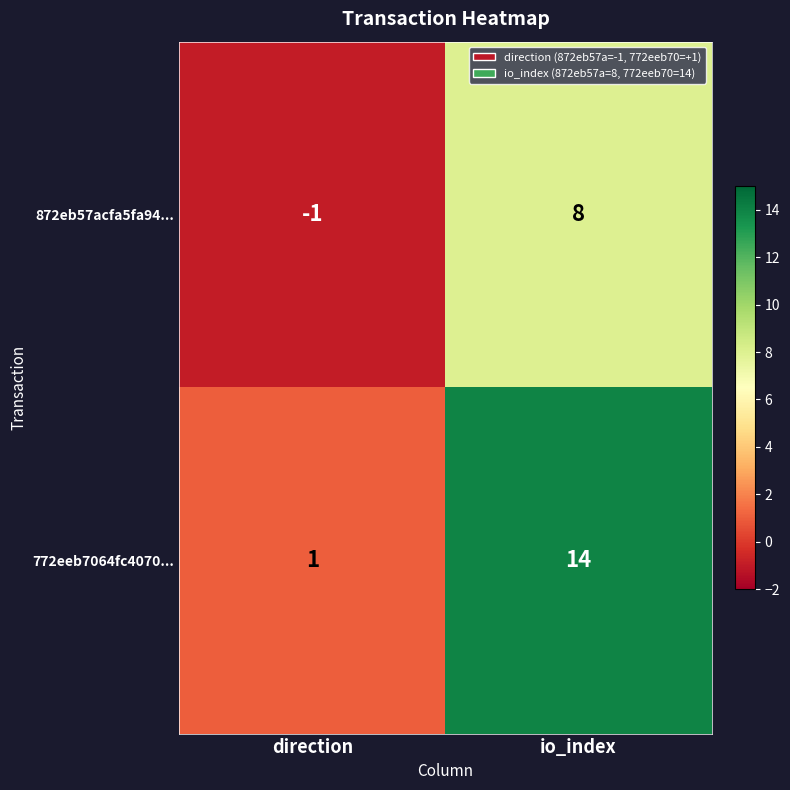

Where is 872eb57acfa5fa94... nearest to the value 3?

direction